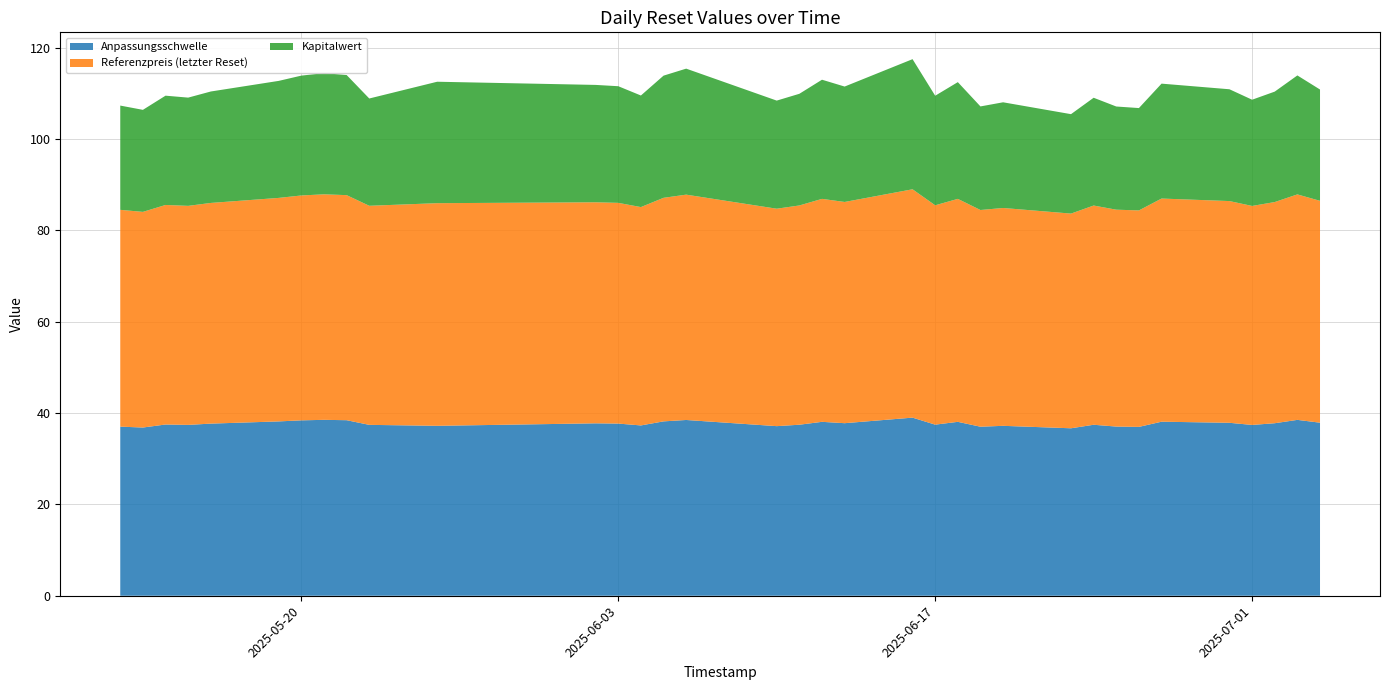

Reading left to right, list all the values displayed in this chart.

Anpassungsschwelle: 2025-07-04=37.9	2025-07-03=38.5	2025-07-02=37.8	2025-07-01=37.4	2025-06-30=37.9	2025-06-27=38.1	2025-06-26=37.0	2025-06-25=37.0	2025-06-24=37.4	2025-06-23=36.7	2025-06-20=37.2	2025-06-19=37.0	2025-06-18=38.1	2025-06-17=37.5	2025-06-16=39.0	2025-06-13=37.8	2025-06-12=38.1	2025-06-11=37.4	2025-06-10=37.1	2025-06-06=38.5	2025-06-05=38.2	2025-06-04=37.3	2025-06-03=37.7	2025-06-02=37.8	2025-05-26=37.2	2025-05-23=37.4	2025-05-22=38.4	2025-05-21=38.5	2025-05-20=38.4	2025-05-19=38.2	2025-05-16=37.7	2025-05-15=37.4	2025-05-14=37.5	2025-05-13=36.8	2025-05-12=37.0
Referenzpreis (letzter Reset): 2025-07-04=48.6	2025-07-03=49.4	2025-07-02=48.4	2025-07-01=48.0	2025-06-30=48.5	2025-06-27=48.9	2025-06-26=47.4	2025-06-25=47.5	2025-06-24=48.0	2025-06-23=47.0	2025-06-20=47.7	2025-06-19=47.5	2025-06-18=48.8	2025-06-17=48.0	2025-06-16=50.0	2025-06-13=48.4	2025-06-12=48.8	2025-06-11=48.0	2025-06-10=47.6	2025-06-06=49.3	2025-06-05=49.0	2025-06-04=47.8	2025-06-03=48.3	2025-06-02=48.4	2025-05-26=48.8	2025-05-23=48.0	2025-05-22=49.3	2025-05-21=49.4	2025-05-20=49.2	2025-05-19=48.9	2025-05-16=48.3	2025-05-15=48.0	2025-05-14=48.1	2025-05-13=47.2	2025-05-12=47.5
Kapitalwert: 2025-07-04=24.4	2025-07-03=26.1	2025-07-02=24.2	2025-07-01=23.3	2025-06-30=24.5	2025-06-27=25.2	2025-06-26=22.4	2025-06-25=22.6	2025-06-24=23.6	2025-06-23=21.8	2025-06-20=23.1	2025-06-19=22.7	2025-06-18=25.6	2025-06-17=24.0	2025-06-16=28.5	2025-06-13=25.3	2025-06-12=26.1	2025-06-11=24.4	2025-06-10=23.7	2025-06-06=27.6	2025-06-05=26.8	2025-06-04=24.4	2025-06-03=25.5	2025-06-02=25.7	2025-05-26=26.6	2025-05-23=23.5	2025-05-22=26.3	2025-05-21=26.5	2025-05-20=26.2	2025-05-19=25.6	2025-05-16=24.4	2025-05-15=23.7	2025-05-14=23.9	2025-05-13=22.3	2025-05-12=22.8